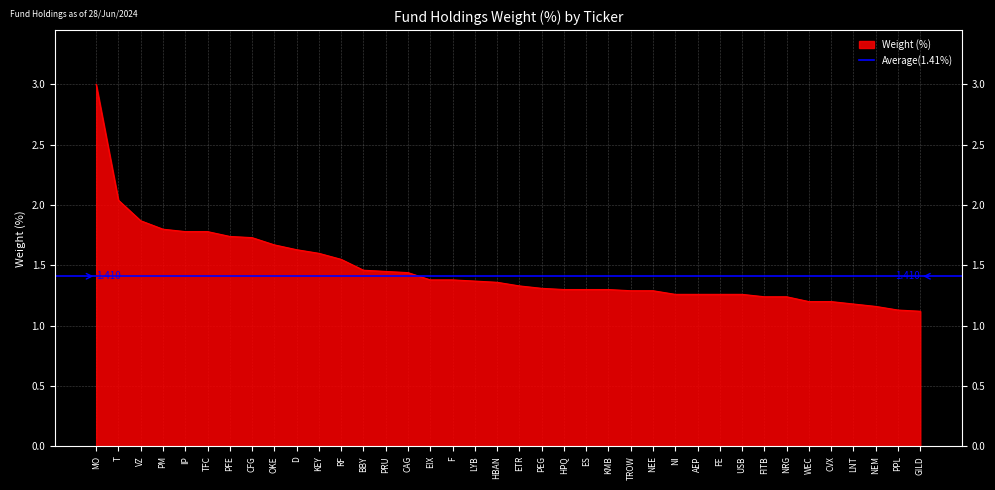

What is the smallest value displayed?

1.1